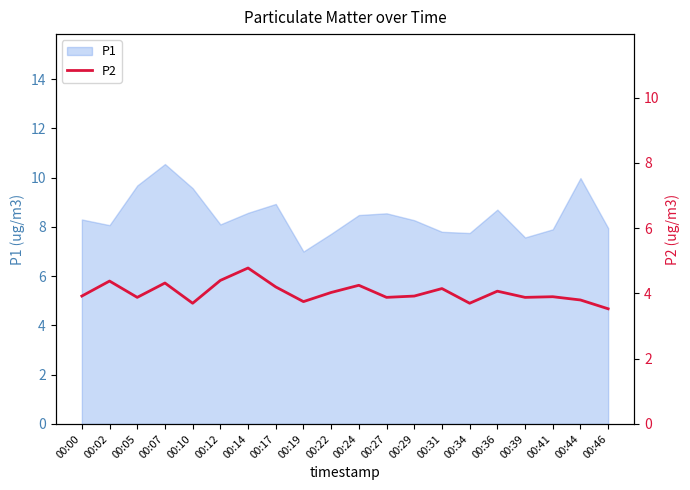

How many categories are shown in the chart?

20